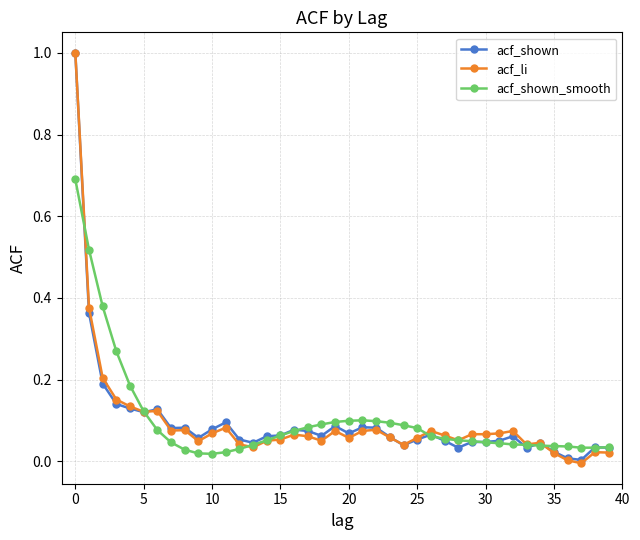

What is the maximum value for acf_shown_smooth?

0.7